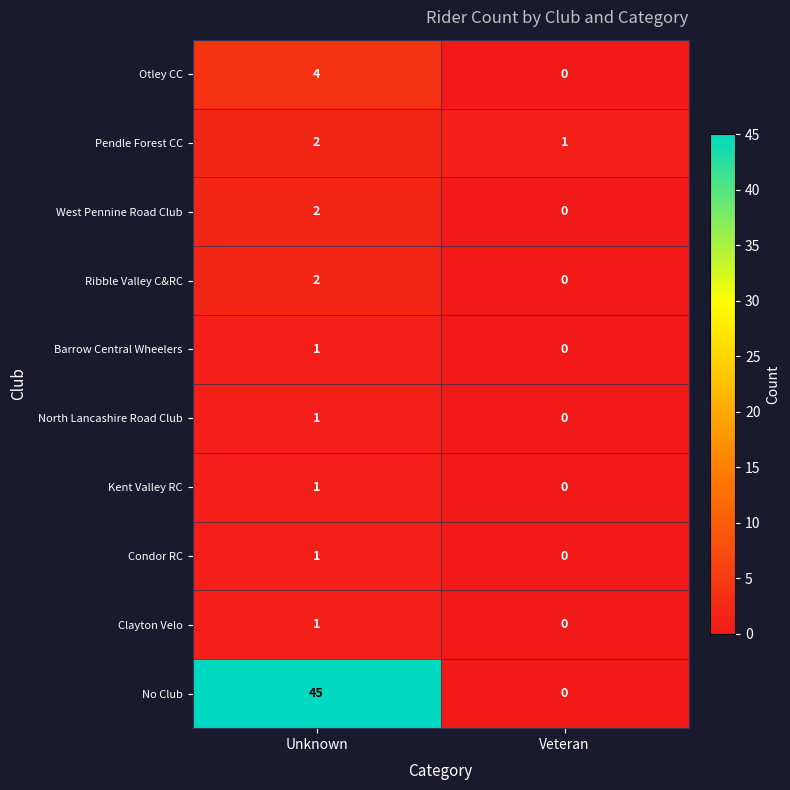

Reading right to left, what are all the values shown in this chart?

Otley CC: 0	4
Pendle Forest CC: 1	2
West Pennine Road Club: 0	2
Ribble Valley C&RC: 0	2
Barrow Central Wheelers: 0	1
North Lancashire Road Club: 0	1
Kent Valley RC: 0	1
Condor RC: 0	1
Clayton Velo: 0	1
No Club: 0	45